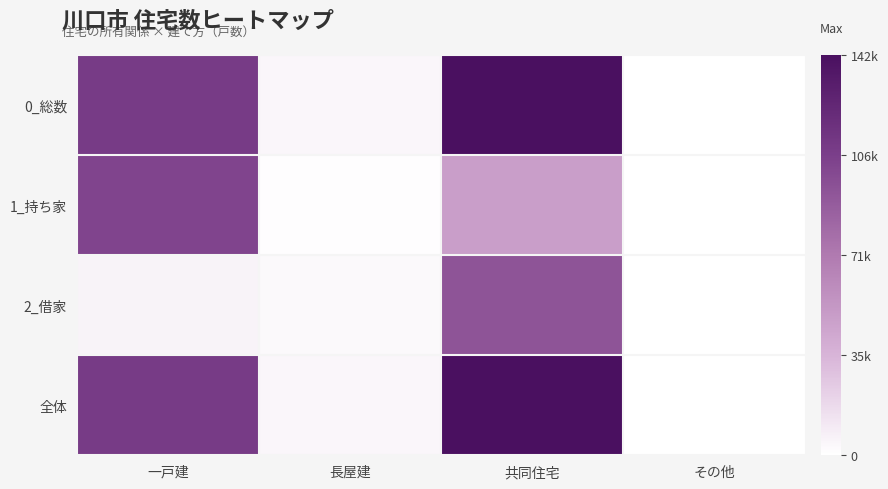

Reading left to right, extract all data points from this chart.

0_総数: 一戸建=109030	長屋建=4230	共同住宅=142130	その他=260
1_持ち家: 一戸建=102900	長屋建=1170	共同住宅=48680	その他=180
2_借家: 一戸建=6130	長屋建=3060	共同住宅=93450	その他=80
全体: 一戸建=109030	長屋建=4230	共同住宅=142130	その他=260